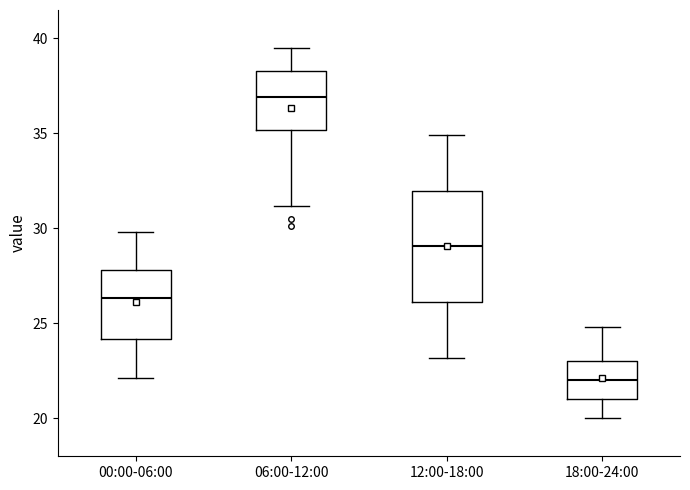

Comparing the boxes themselves (not the whiskers), which one is the tallest?

12:00-18:00